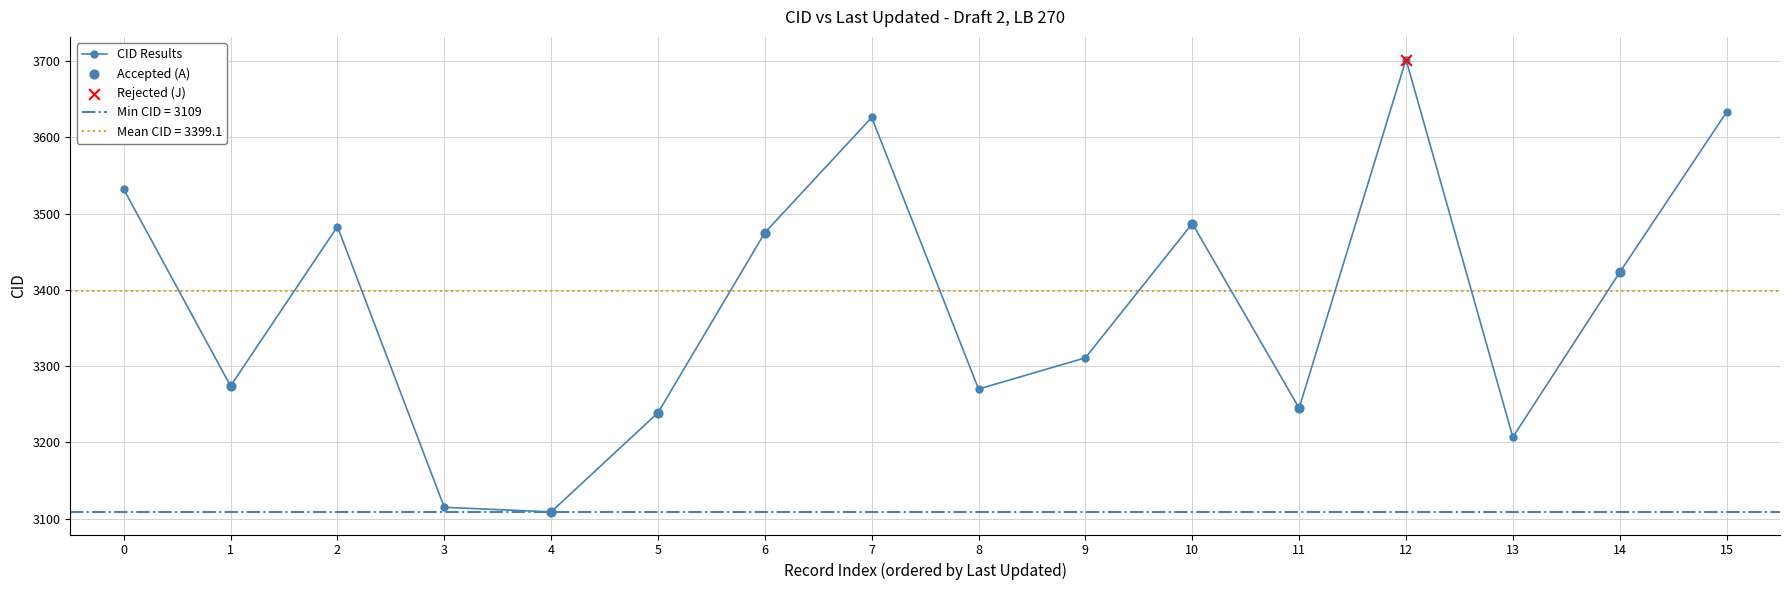

What is the lowest value of the CID Results series?

3109